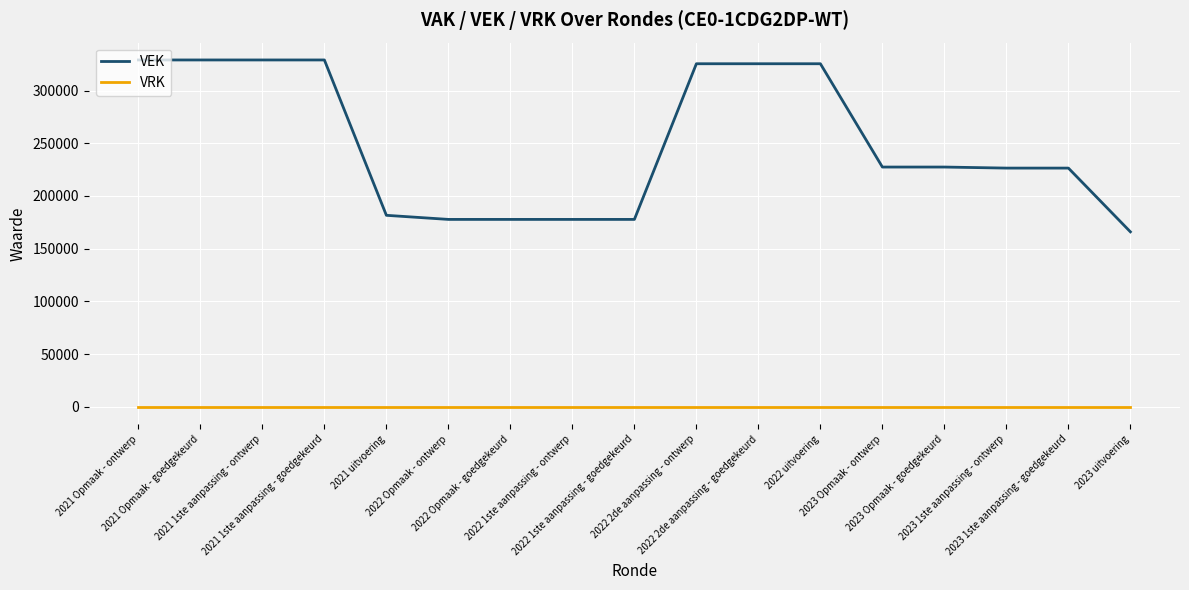

Which series has the largest total across all categories?

VEK